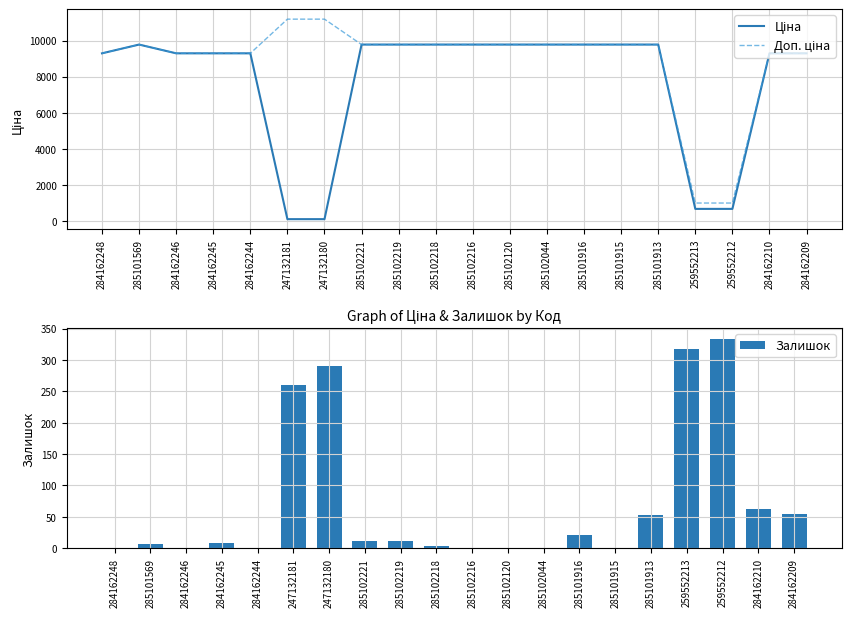

What is the value of the Доп. ціна bar at the 8th from the left?

9775.5